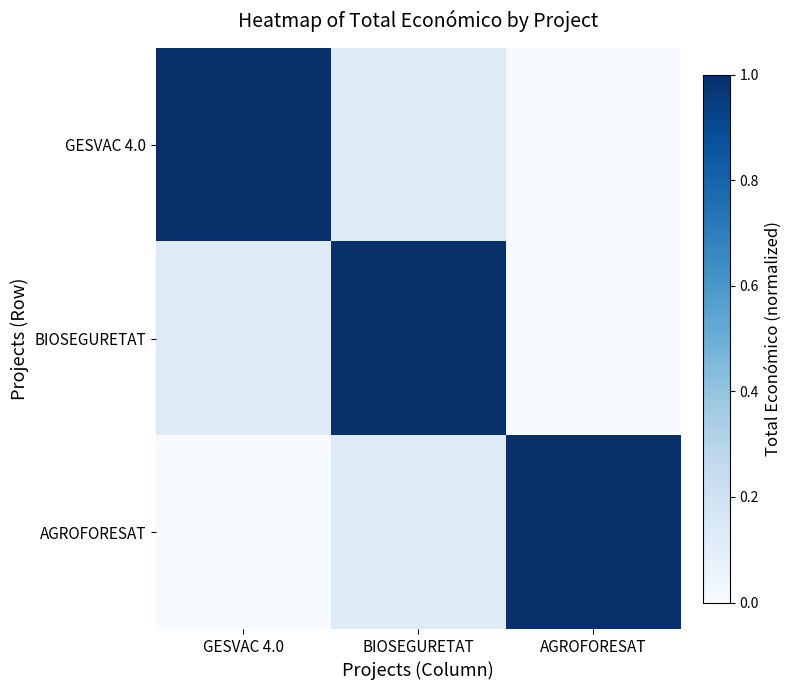

What is the total value across all series at GESVAC 4.0?

1.1